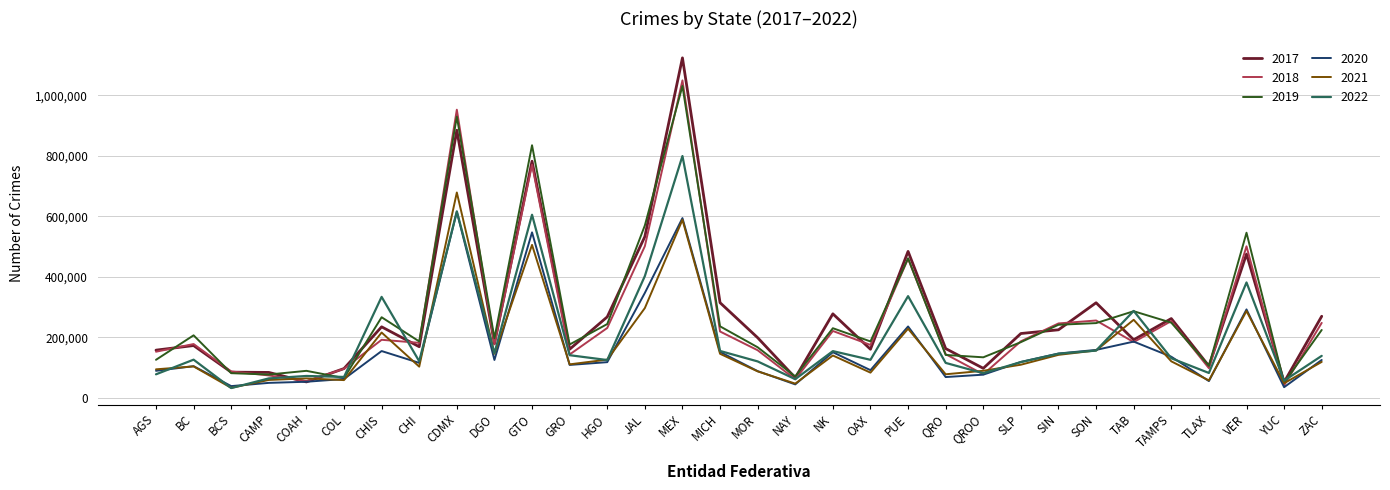

Which series has the widest spread of values?

2017